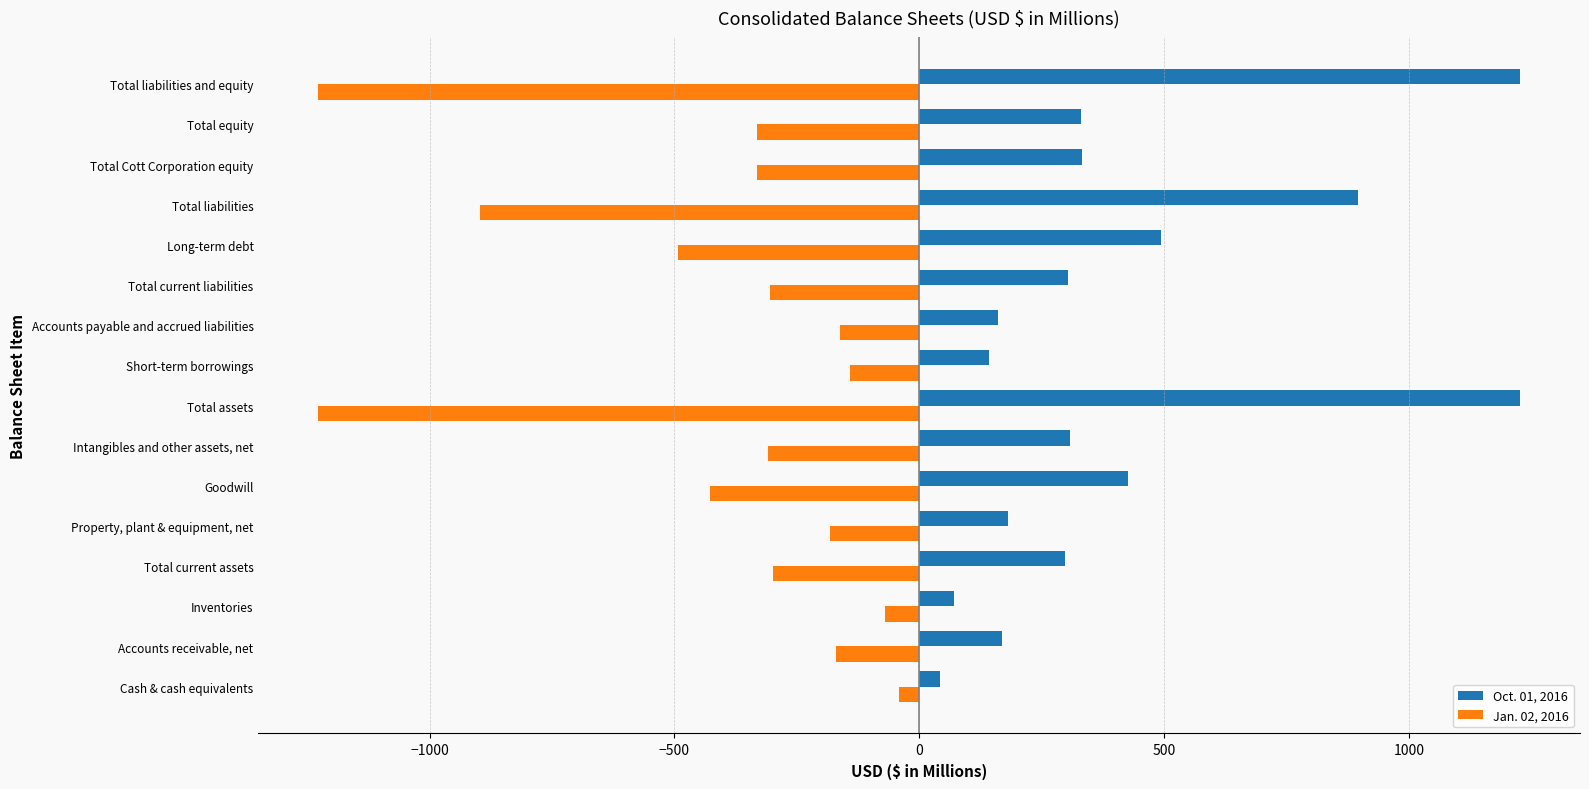

What is the greatest value displayed?

1227.1